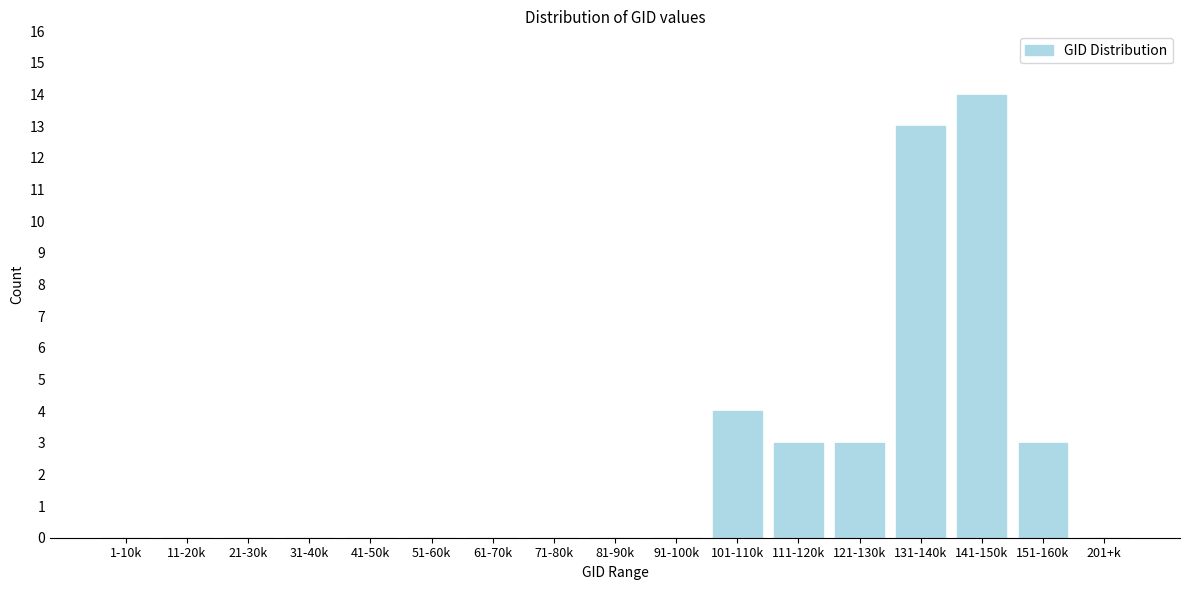

Reading left to right, transcribe all the data shown in this chart.

1-10k=0	11-20k=0	21-30k=0	31-40k=0	41-50k=0	51-60k=0	61-70k=0	71-80k=0	81-90k=0	91-100k=0	101-110k=4	111-120k=3	121-130k=3	131-140k=13	141-150k=14	151-160k=3	201+k=0